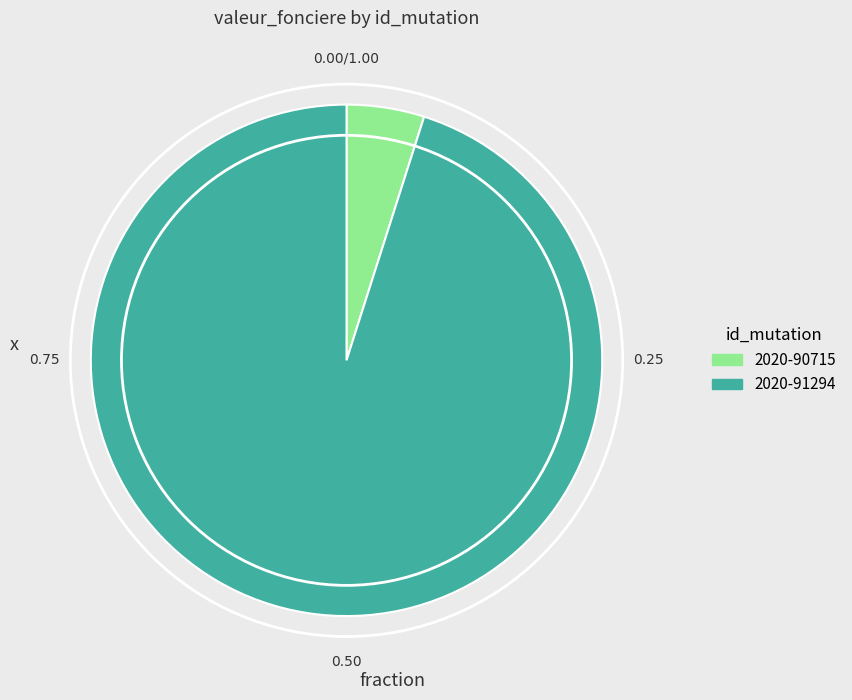

Does 2020-91294 represent more than half of the total?

Yes